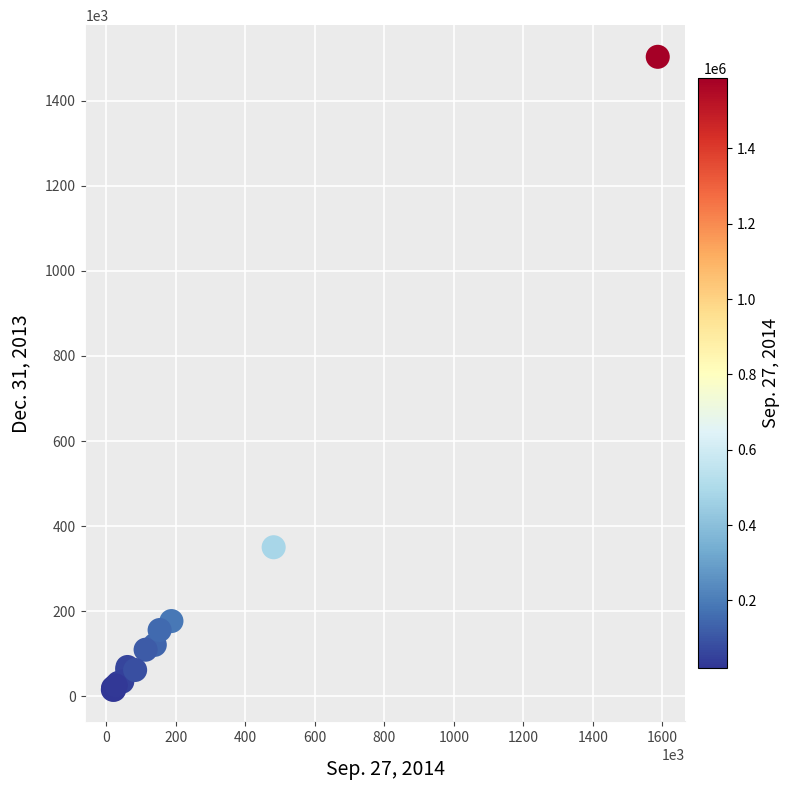

What Y value in the scatter plot is closest to 759192?

350380